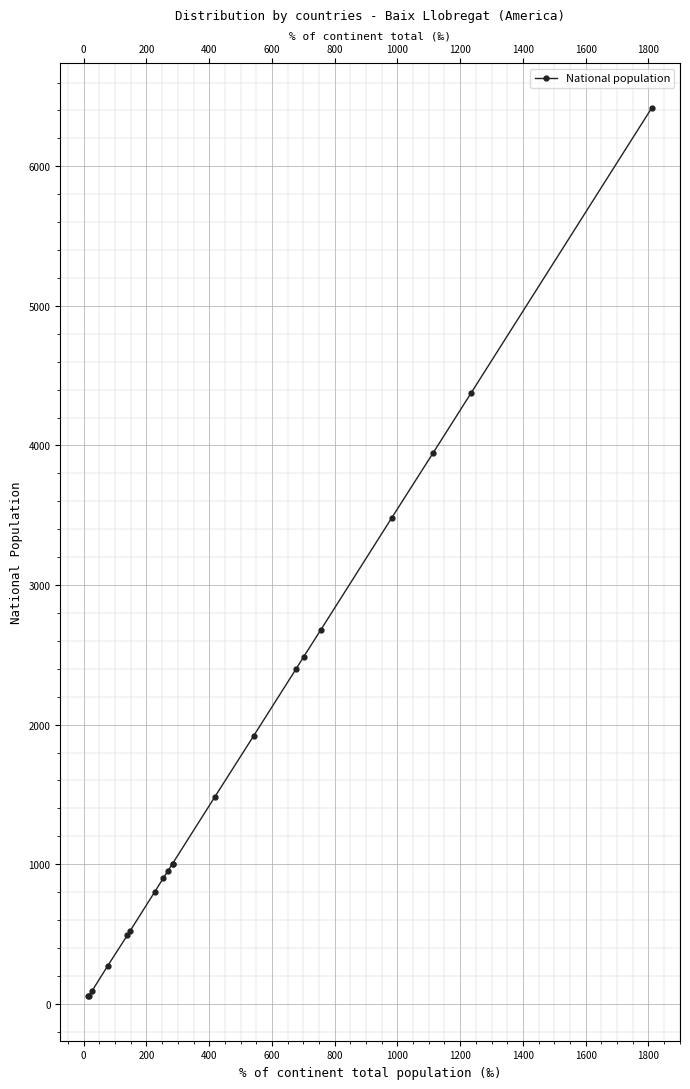

How many lines are shown in the chart?

1